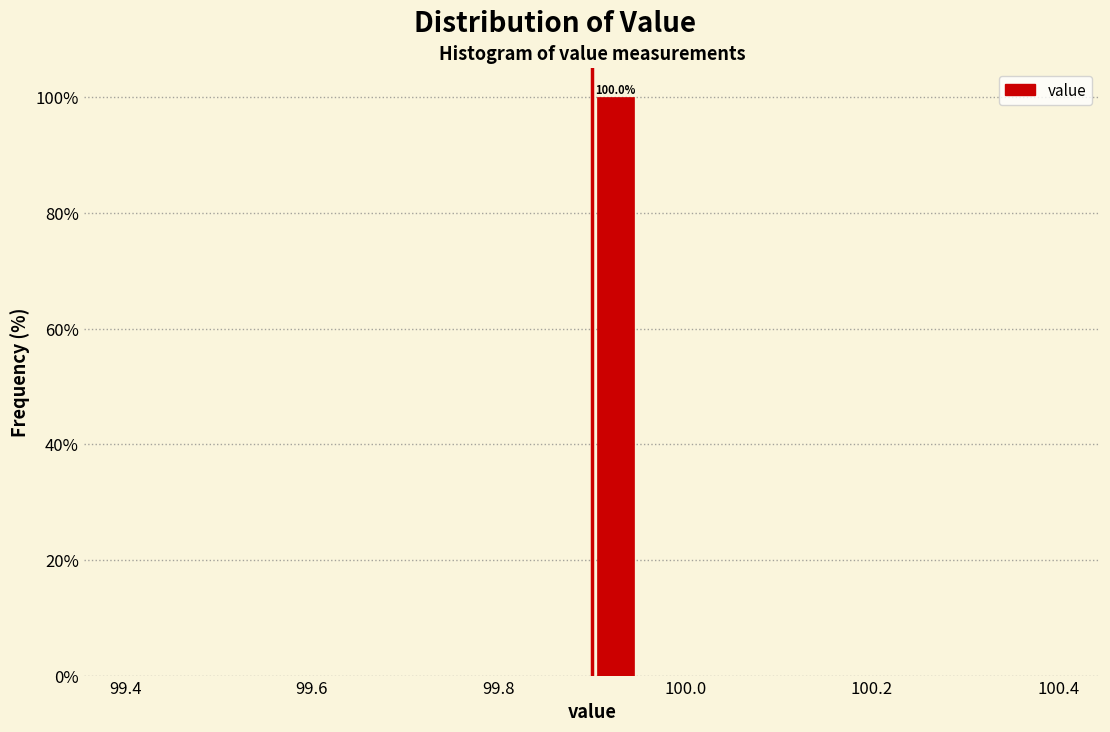

Read against the x-axis, roughly where is the centre of the tallest bar?

99.92